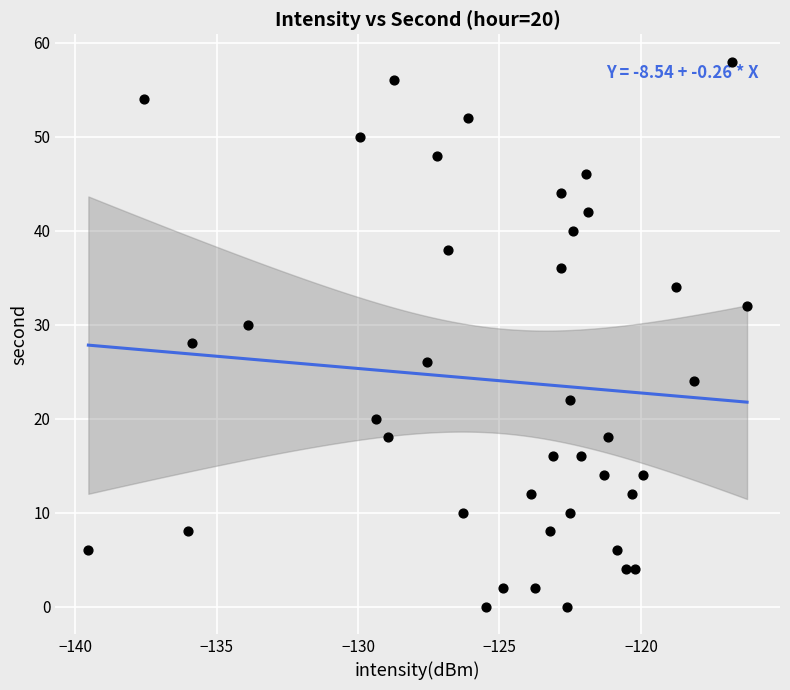

What is the range of Y values (max minus min)?

58